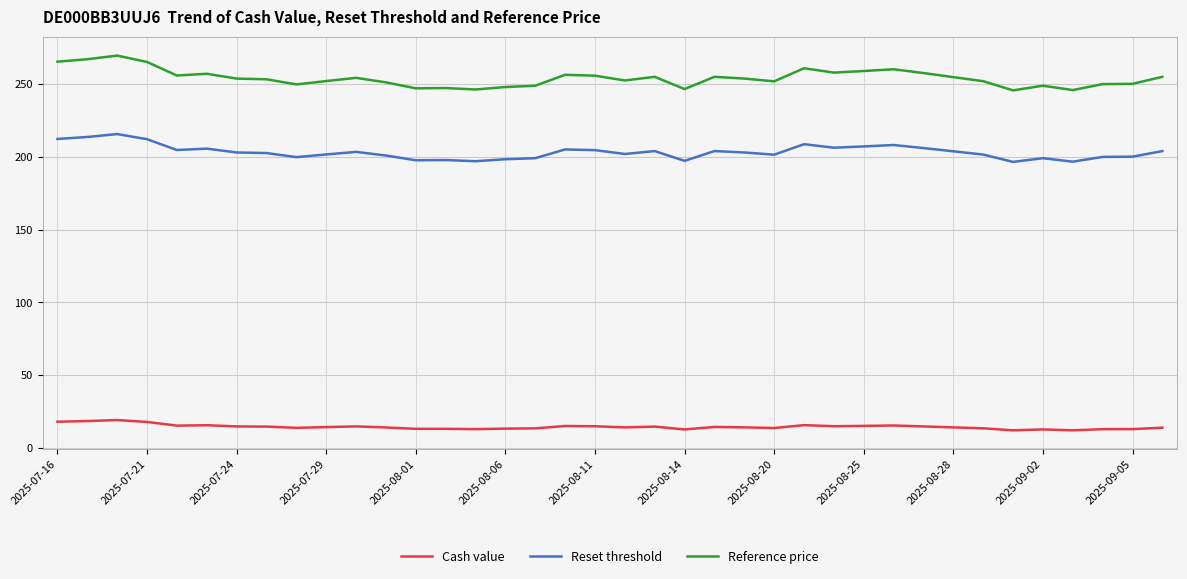

What is the greatest value displayed?

269.6